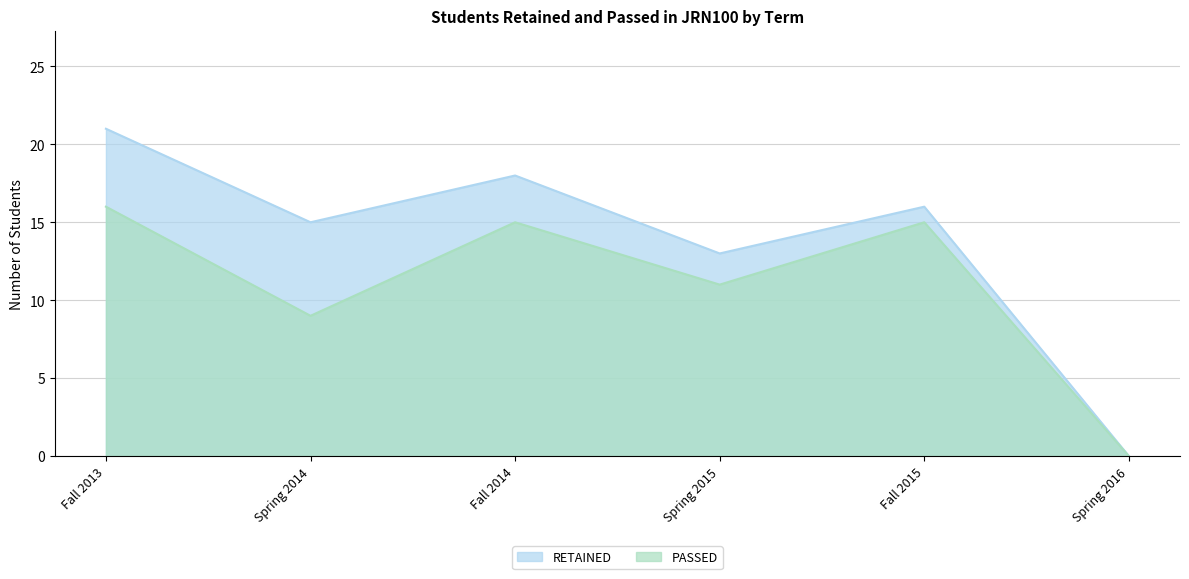

Rank the series by their average value, from highest to lowest.

RETAINED, PASSED